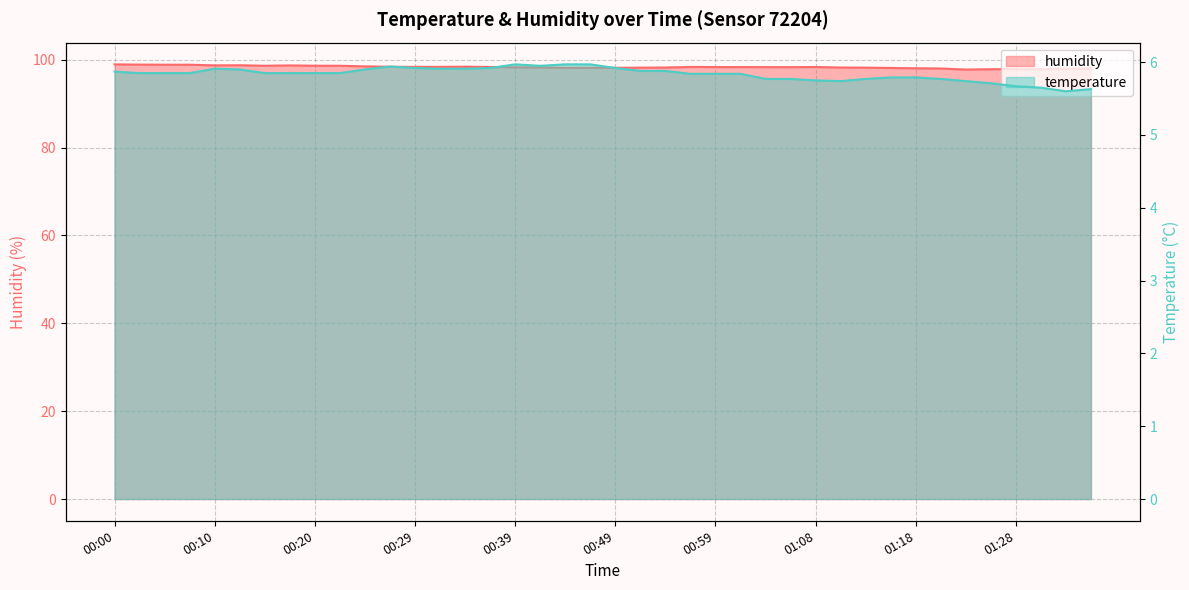

The value of humidity at 00:12 is 98.7. True or false?

True